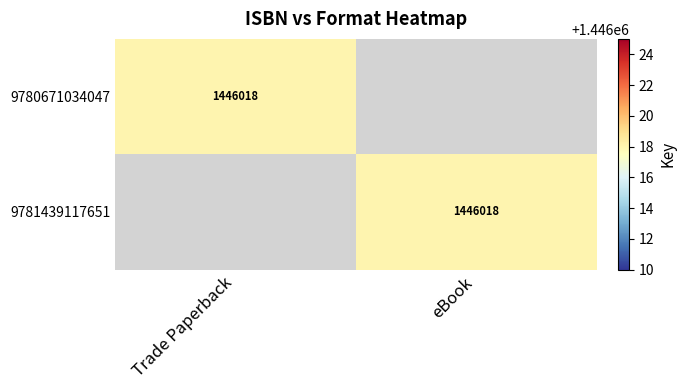

The 9781439117651 series shows 1446018 at eBook. True or false?

True